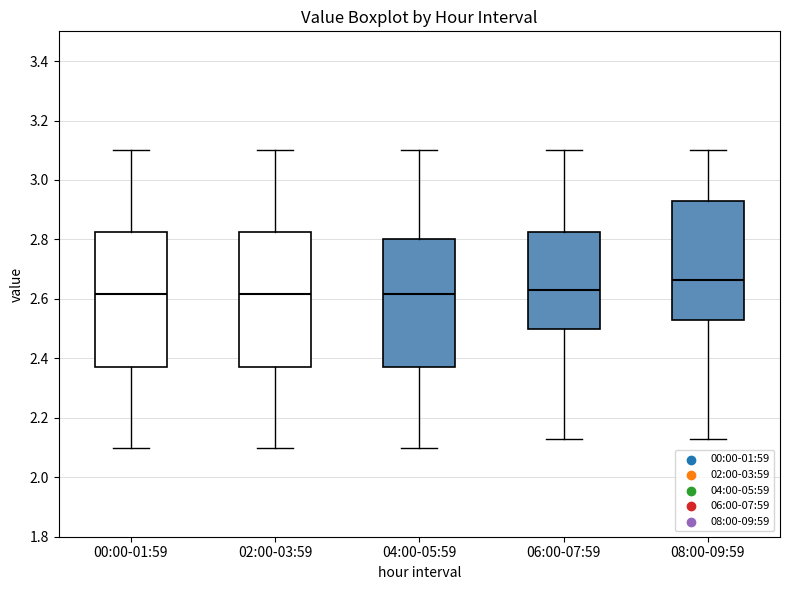

Reading left to right, read every box against the y-axis: the position of its median line, the range the box covers, and the ends of its whiskers. The values are not printed on the chart, so give them approximately, as read against the axis.

00:00-01:59: median 2.62, box 2.38 to 2.82, whiskers 2.10 to 3.10
02:00-03:59: median 2.62, box 2.38 to 2.82, whiskers 2.10 to 3.10
04:00-05:59: median 2.62, box 2.38 to 2.80, whiskers 2.10 to 3.10
06:00-07:59: median 2.64, box 2.50 to 2.82, whiskers 2.14 to 3.10
08:00-09:59: median 2.66, box 2.54 to 2.94, whiskers 2.14 to 3.10